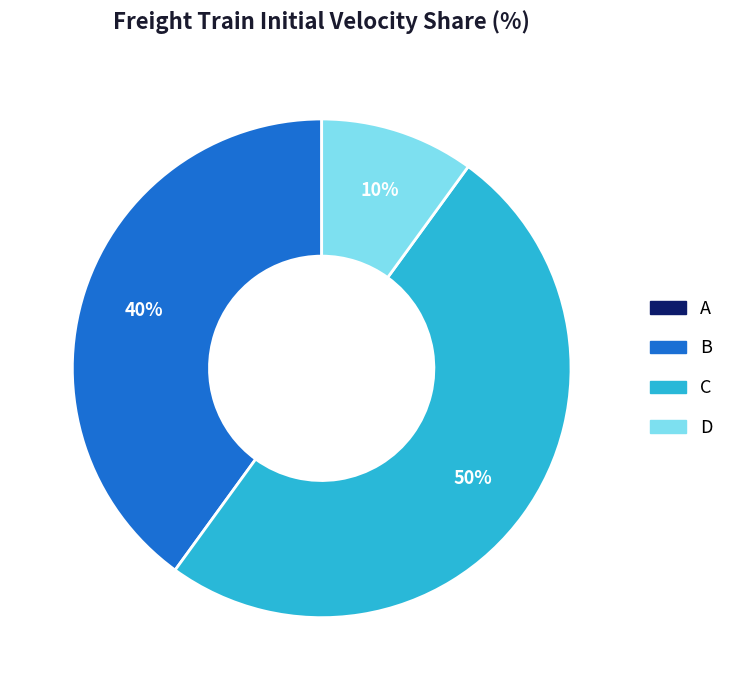

What percentage is the C slice, to the nearest percent?

50%